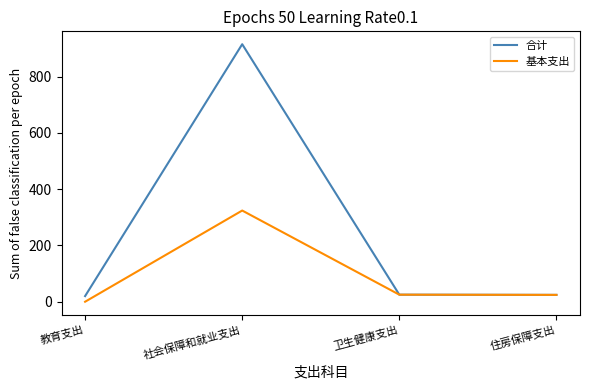

Rank the series by their average value, from lowest to highest.

基本支出, 合计